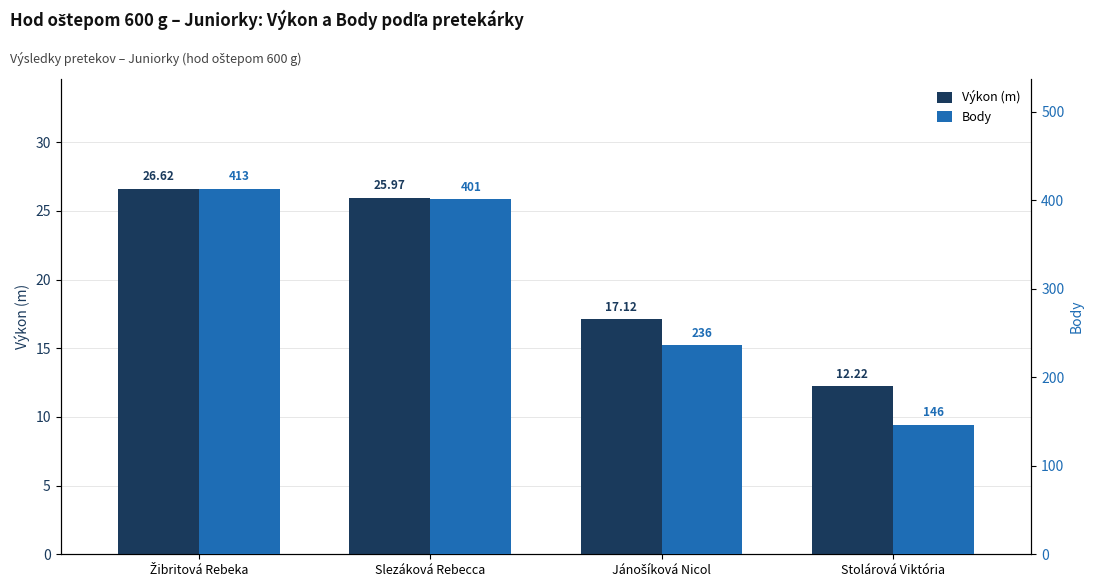

Is it true that Body equals 146.0 at Stolárová Viktória?

True